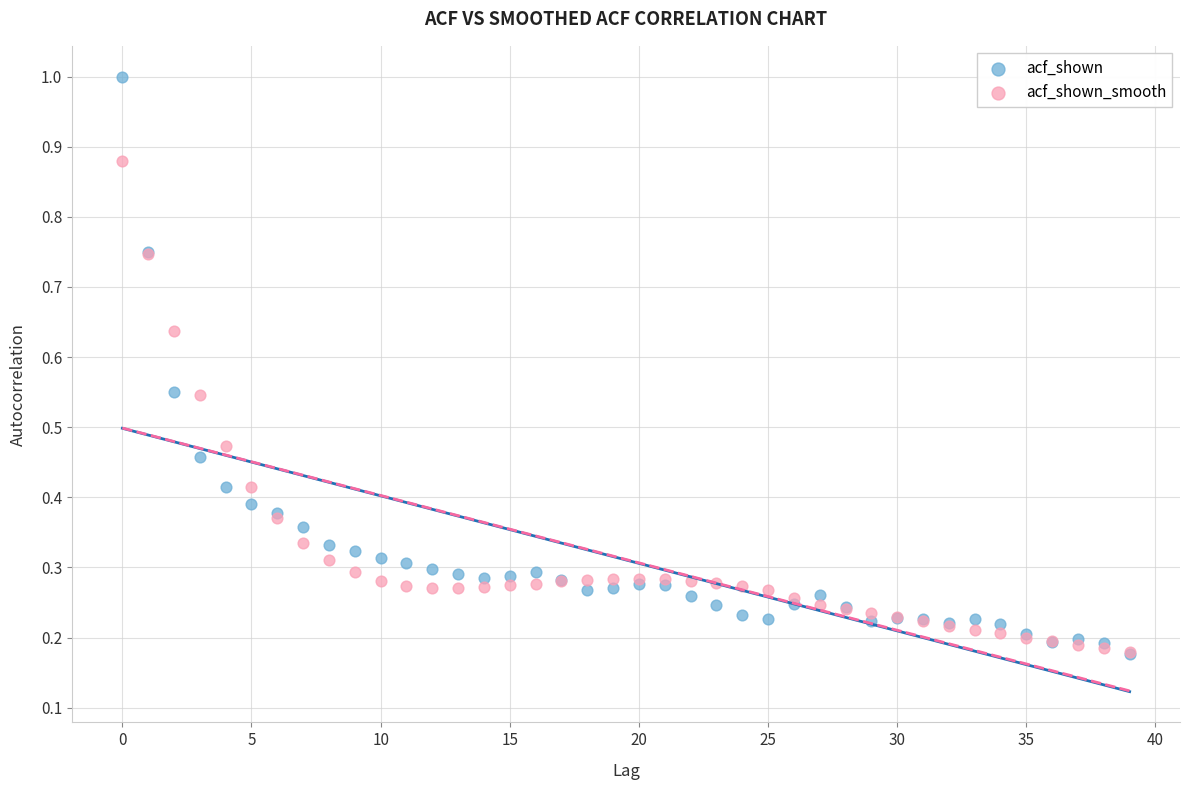

Which series reaches the maximum Y coordinate?

acf_shown